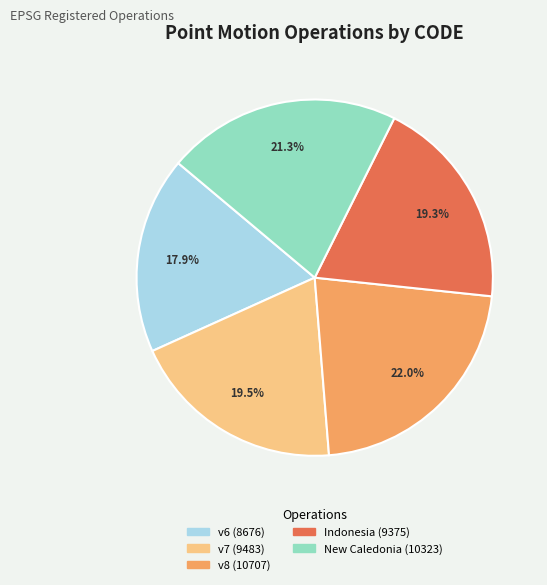

Is there a majority slice in this chart?

No